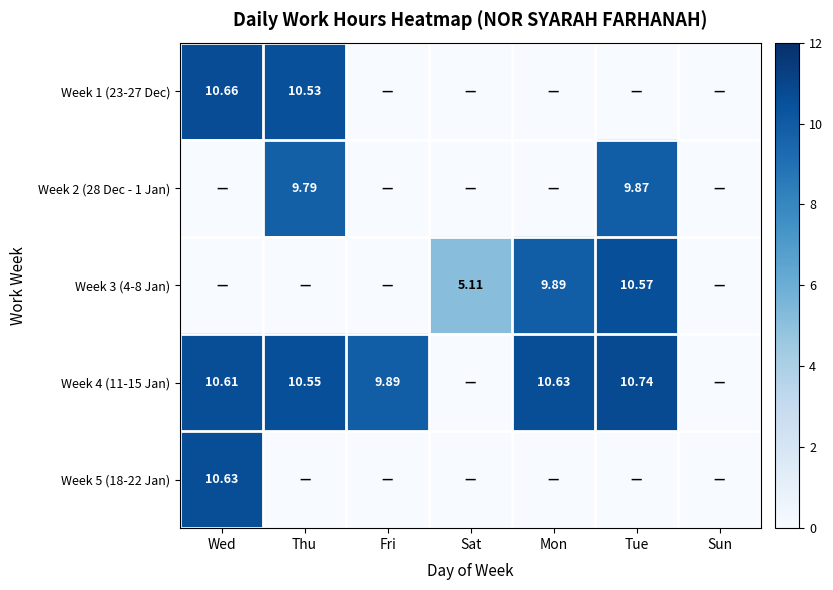

Which series has the widest spread of values?

Week 4 (11-15 Jan)